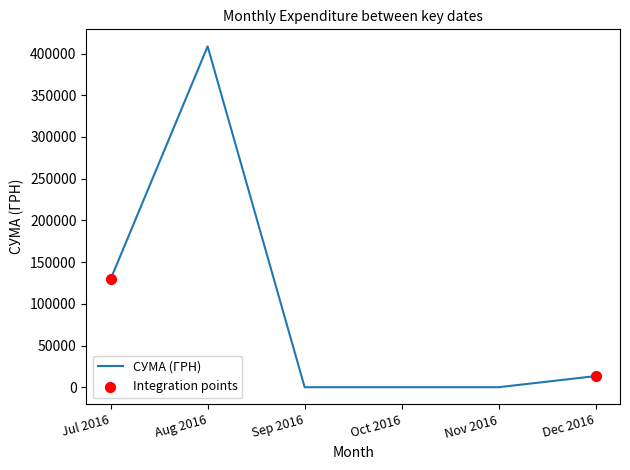

What is the change in value from Jul 2016 to Sep 2016?

-129399.0